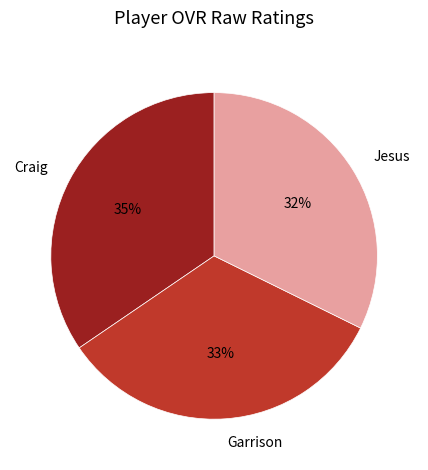

To the nearest percent, what is the combined percentage of Craig and Garrison?

68%